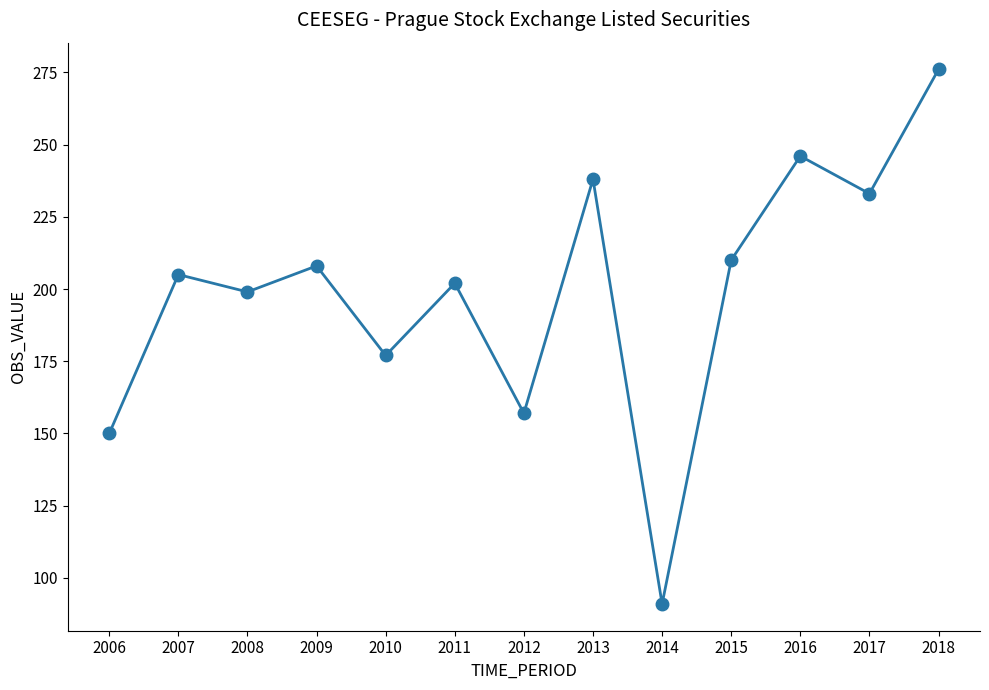

How many values are below 205?

6